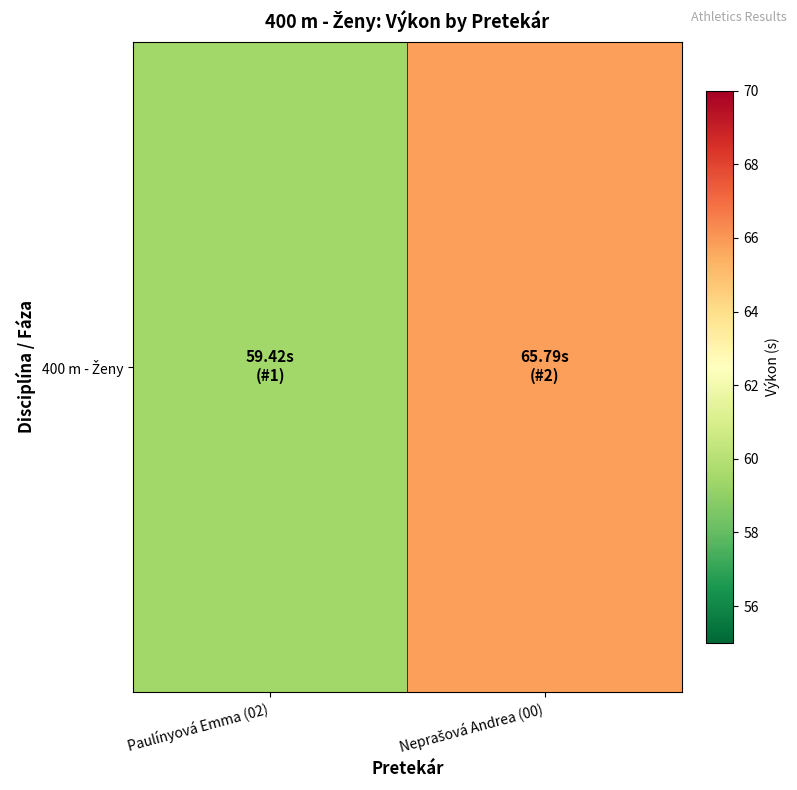

The value at Neprašová Andrea (00) is 65.8. True or false?

True